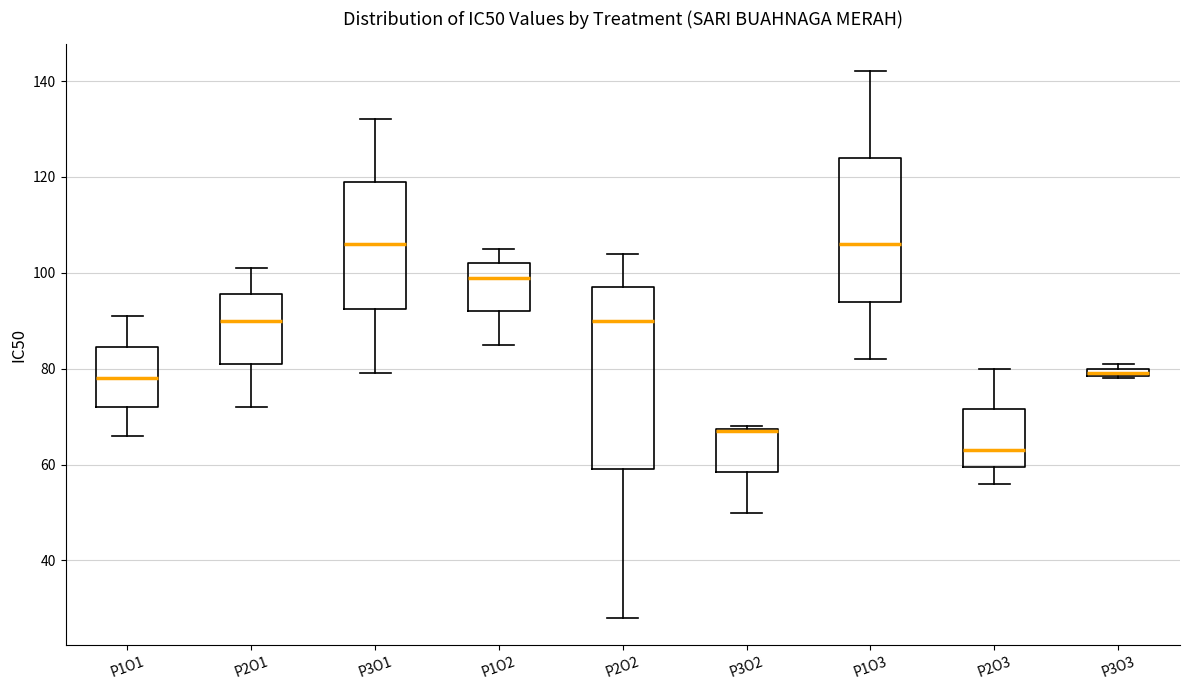

Where is the lower edge of the box for P1O2 on the y-axis? The values are not printed on the chart, so give them approximately, as read against the axis.

92